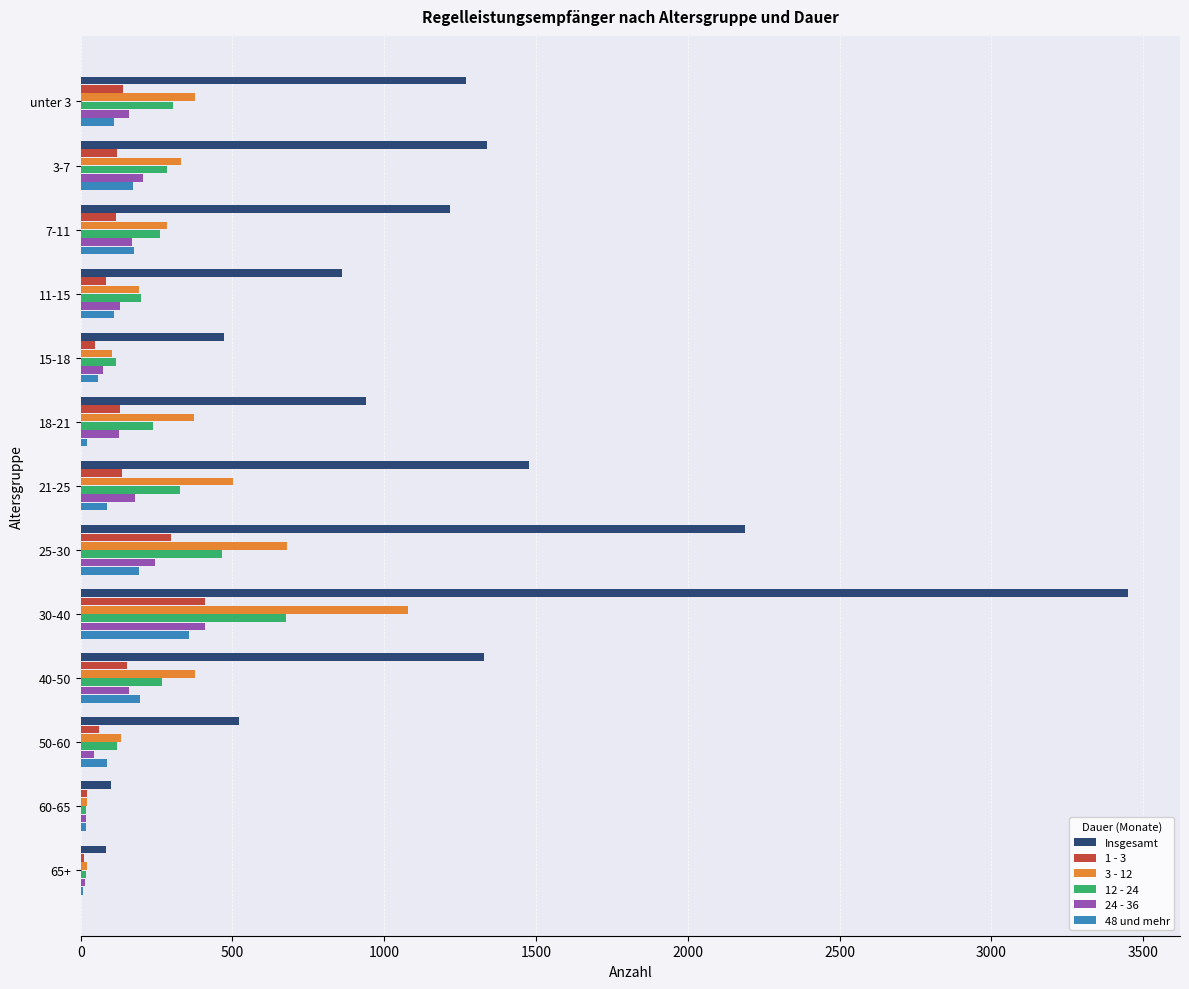

The value of Insgesamt at 15-18 is 471. True or false?

True